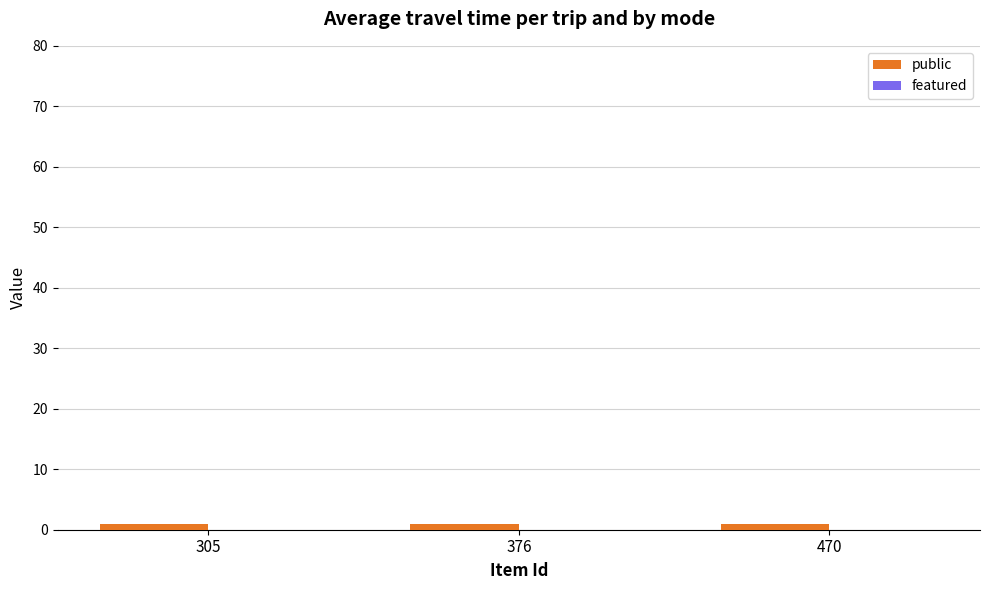

At which label is featured closest to 0?

305